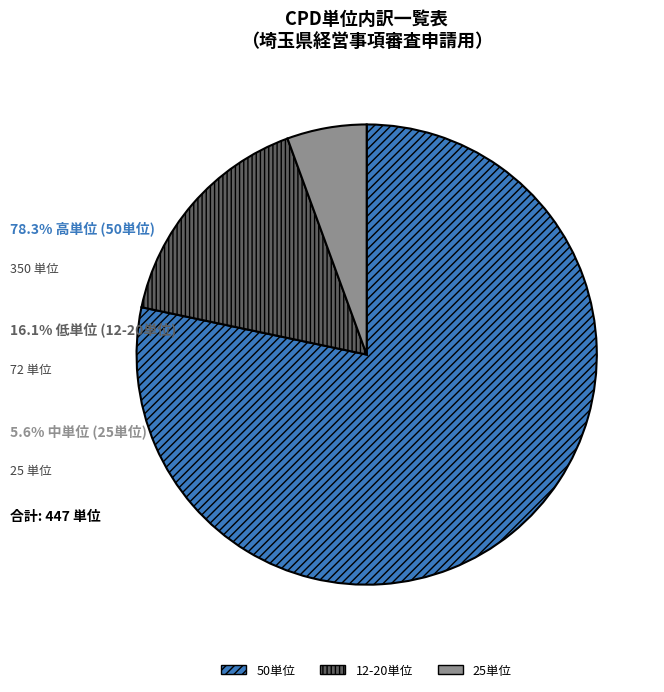

Is the sum of 50単位 and 25単位 greater than half?

Yes